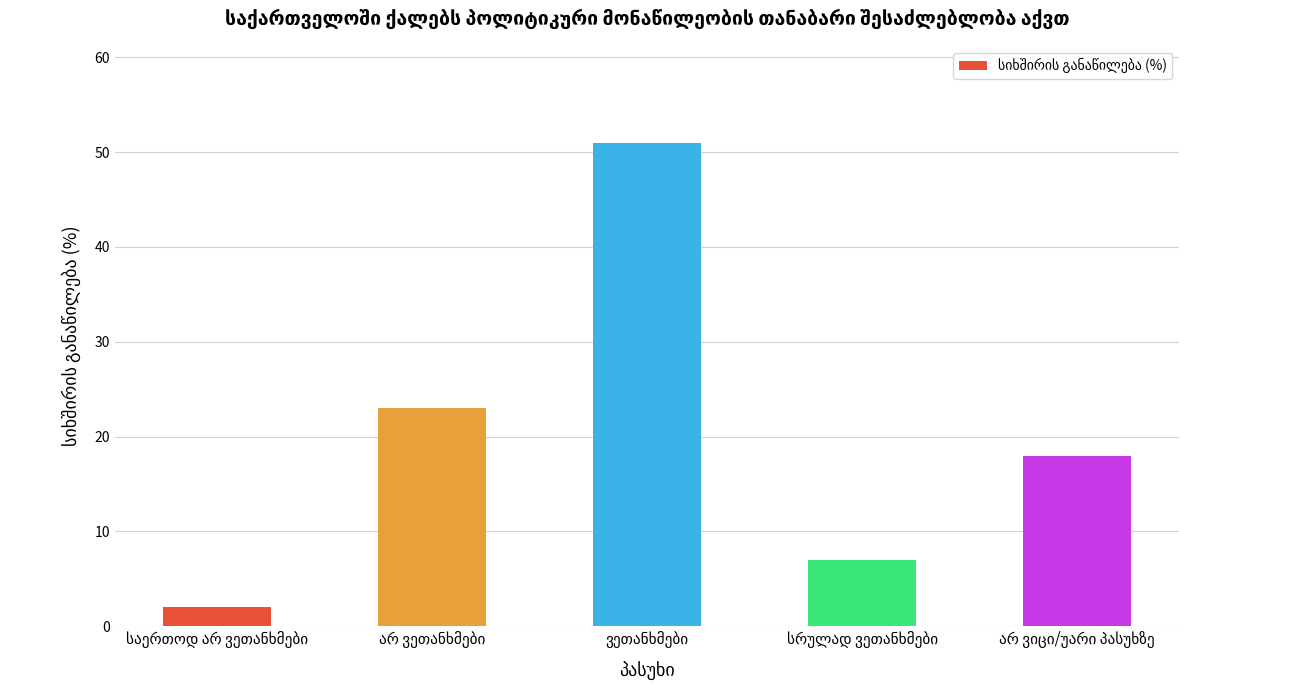

What is the difference between the maximum and minimum values?

49